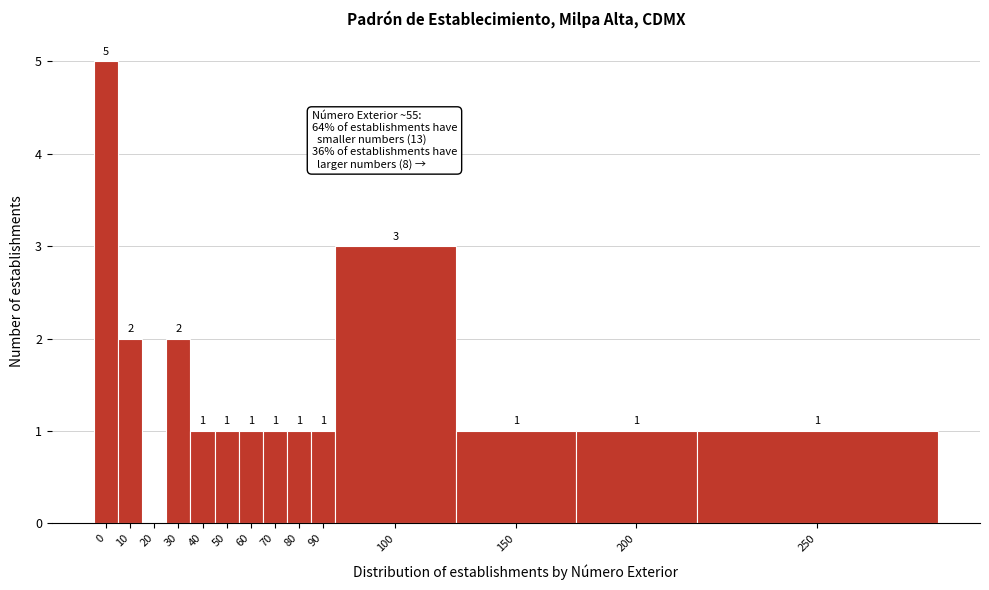

Reading right to left, extract all data points from this chart.

250=1	200=1	150=1	100=3	90=1	80=1	70=1	60=1	50=1	40=1	30=2	20=0	10=2	0=5